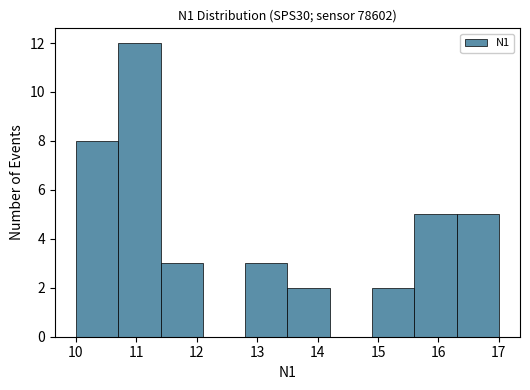

Reading left to right, list every bar in this chart as the range it spans on the x-axis followed by its height. The values are not printed on the chart, so give them approximately, as read against the axis.

10.0 to 10.7: 8
10.7 to 11.4: 12
11.4 to 12.1: 3
12.1 to 12.8: 0
12.8 to 13.5: 3
13.5 to 14.2: 2
14.2 to 14.9: 0
14.9 to 15.6: 2
15.6 to 16.3: 5
16.3 to 17.0: 5